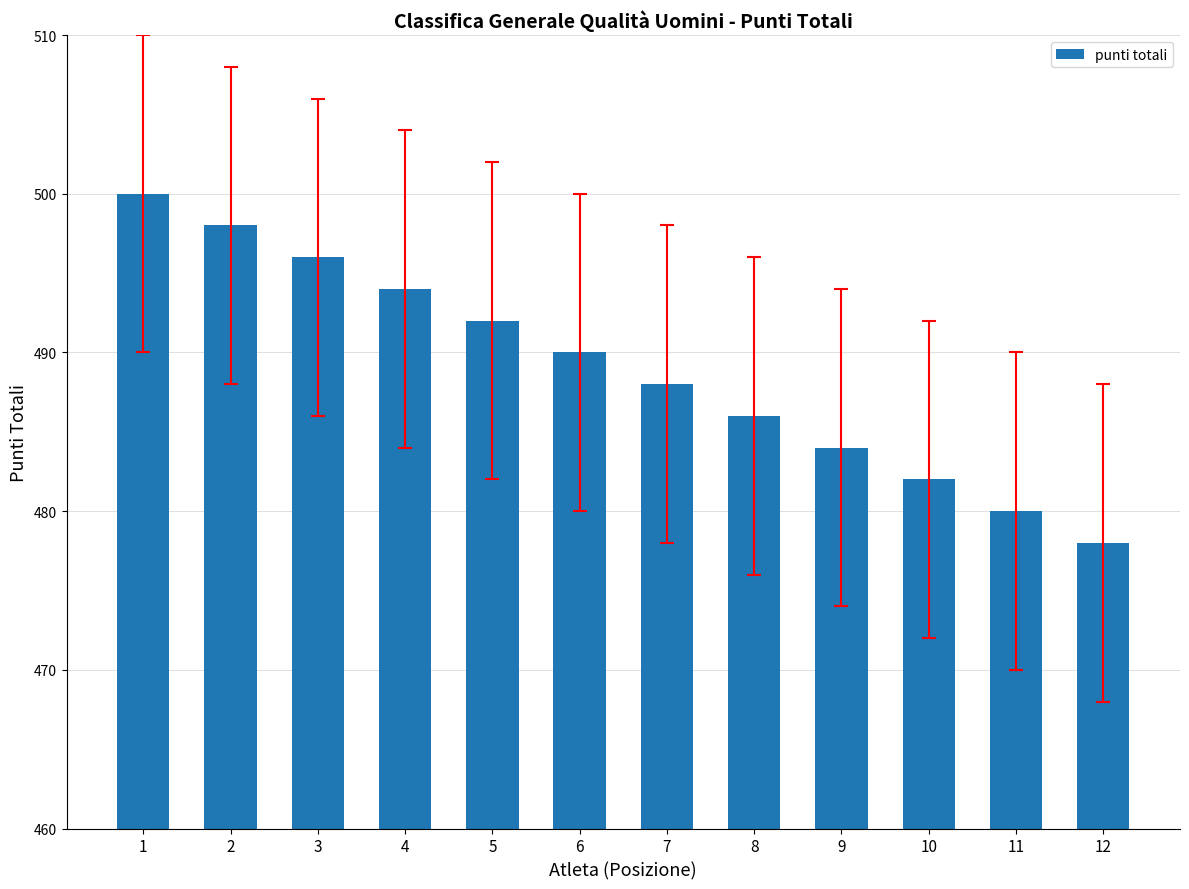

The value at 12 is 242. True or false?

False